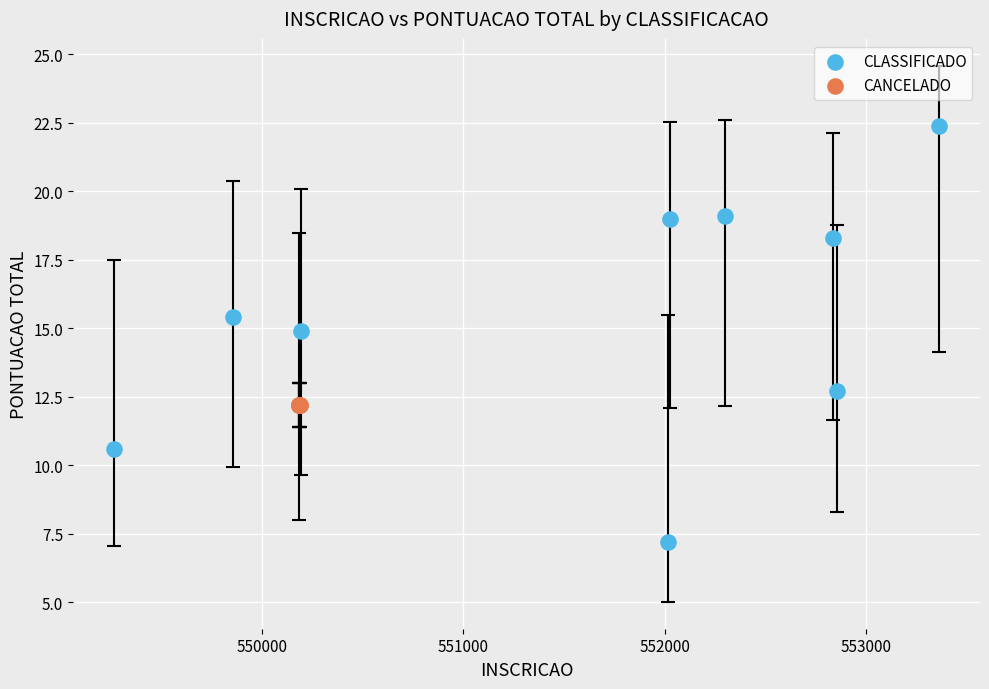

Which series contains the highest Y value?

CLASSIFICADO